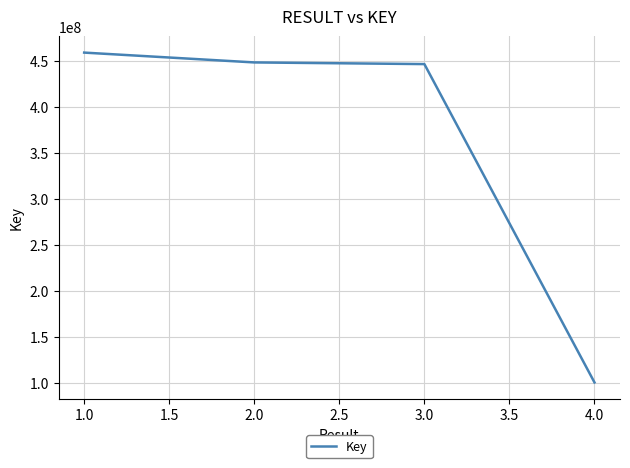

What is the sum of all values?

1453068063